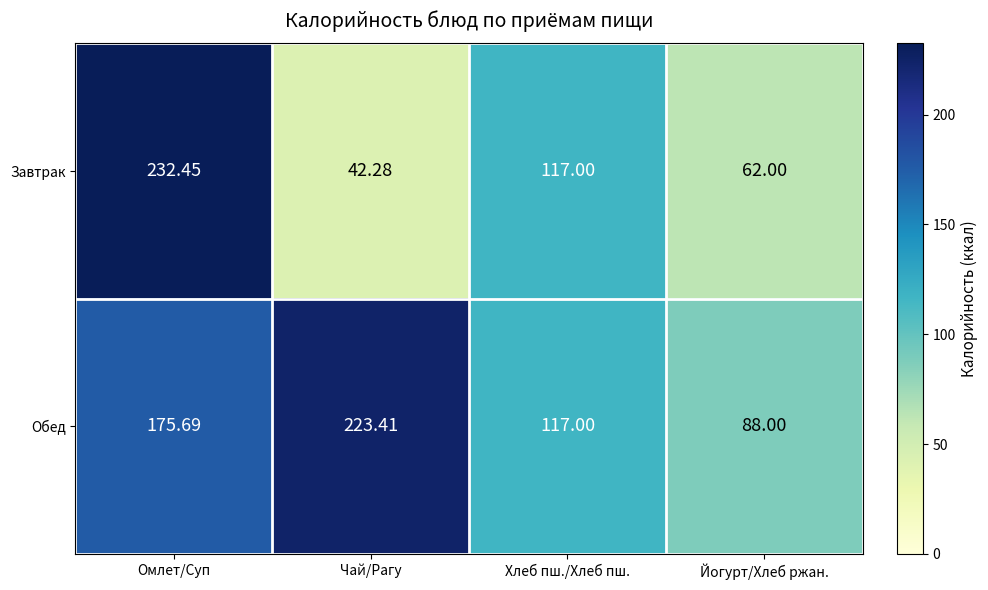

Where does the Обед series first go above 175?

Омлет/Суп